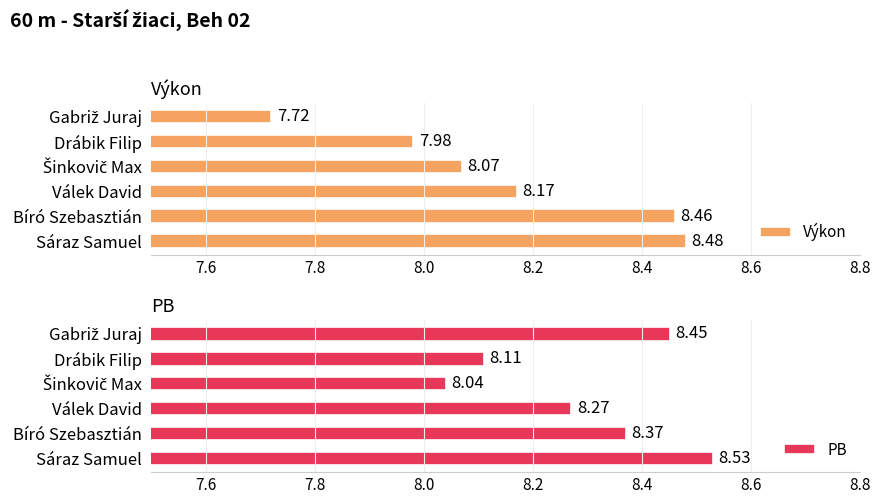

Which category has the highest value in the Výkon series?

Sáraz Samuel